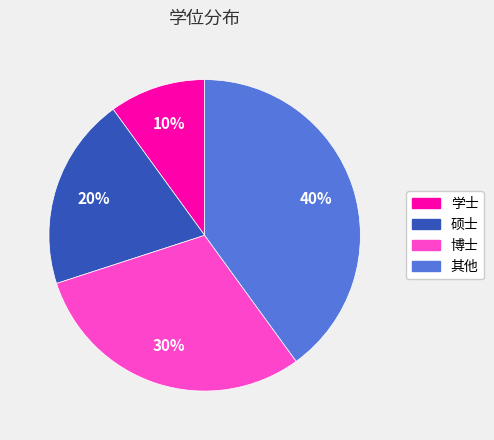

How many segments does this pie chart have?

4